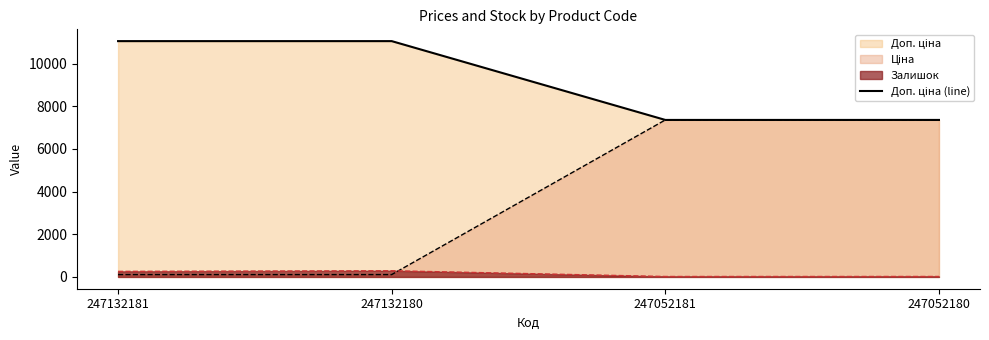

What is the difference between the maximum and minimum values?

3694.8